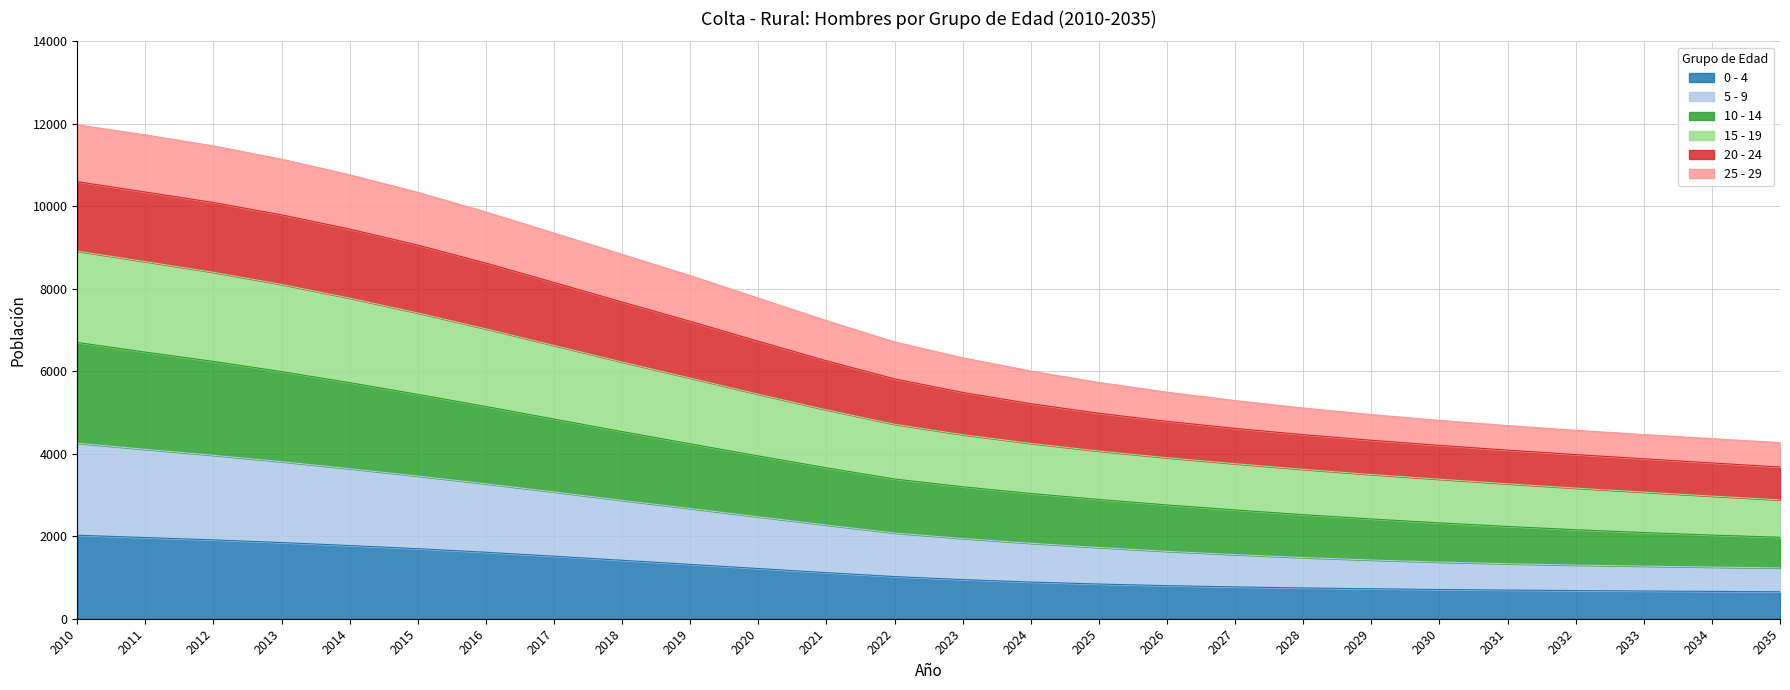

Which category has the lowest value across all series?

2035